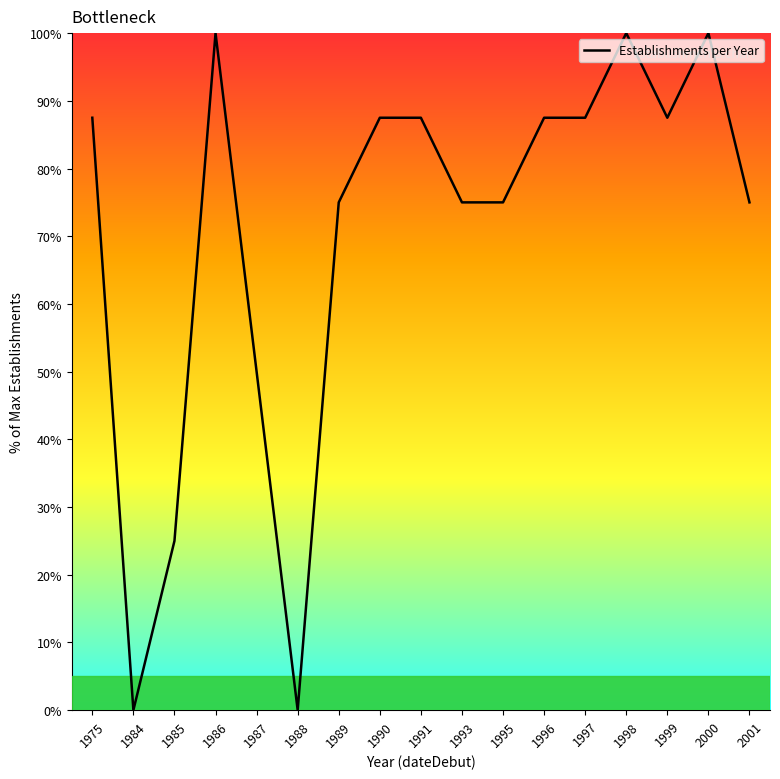

True or false: the data has more than 0 interior local peaks.

True